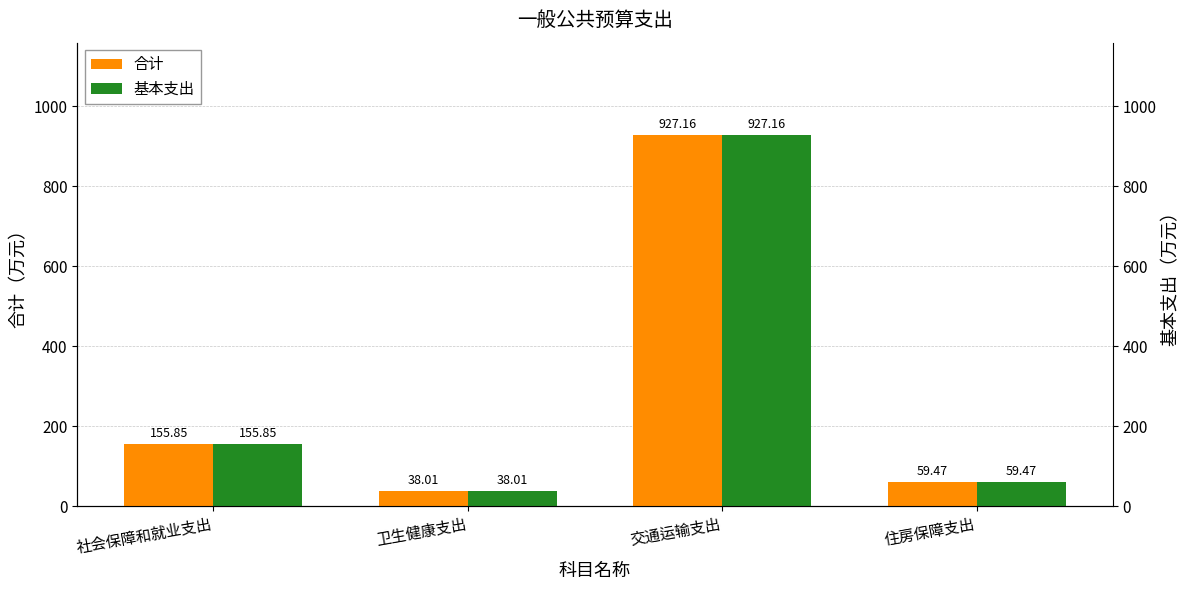

At 交通运输支出, list the series in order from largest to smallest.

合计, 基本支出